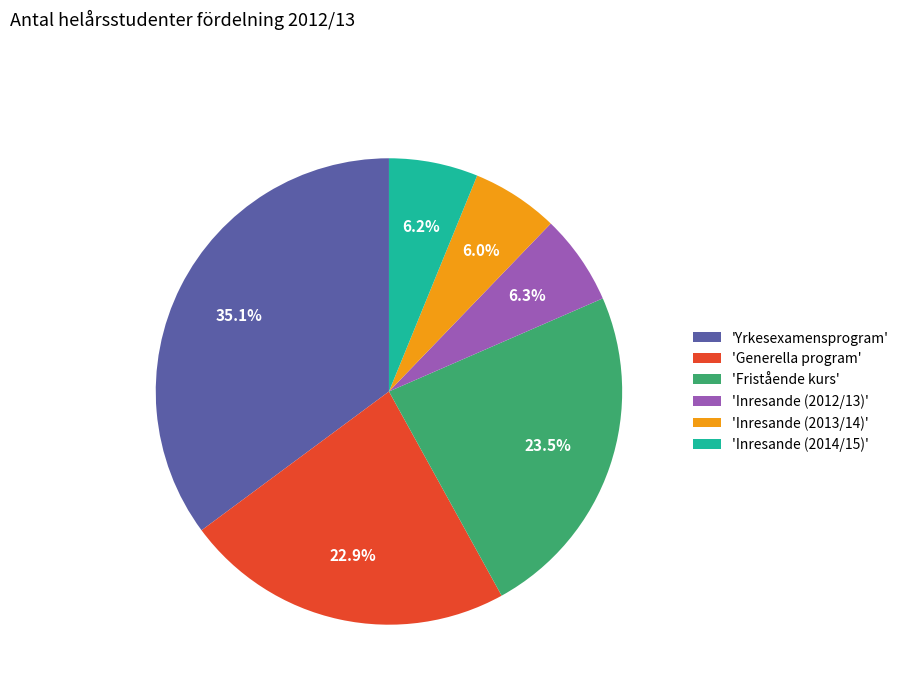

Does any single category account for the majority?

No